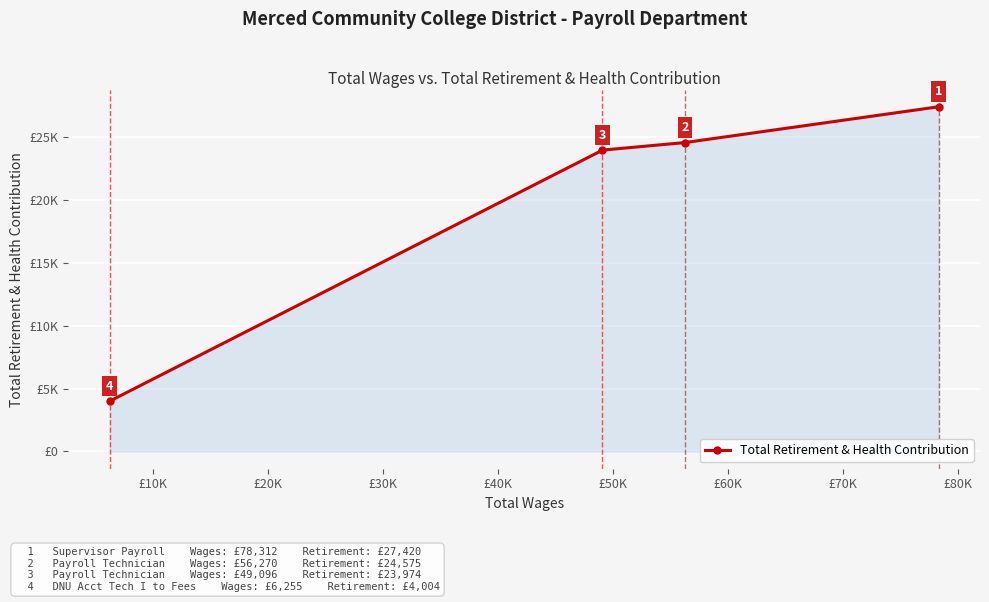

Count the number of categories in the chart.

4